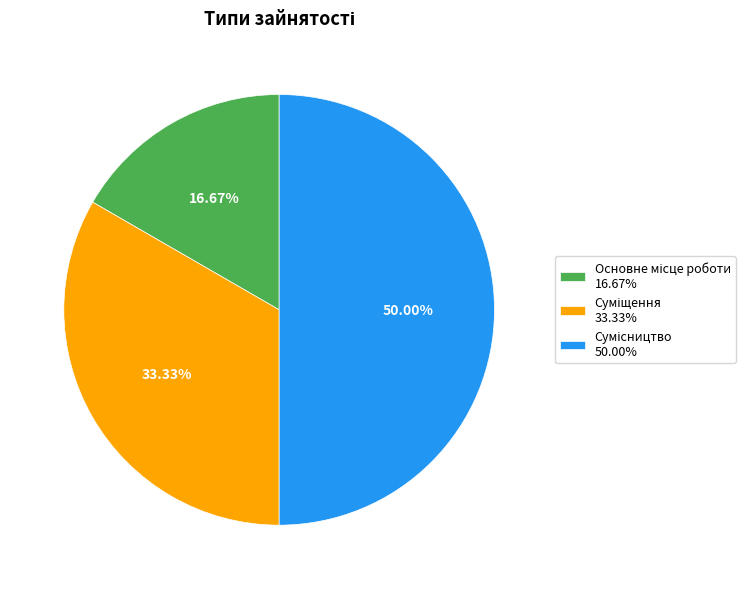

How many slices are in this pie chart?

3